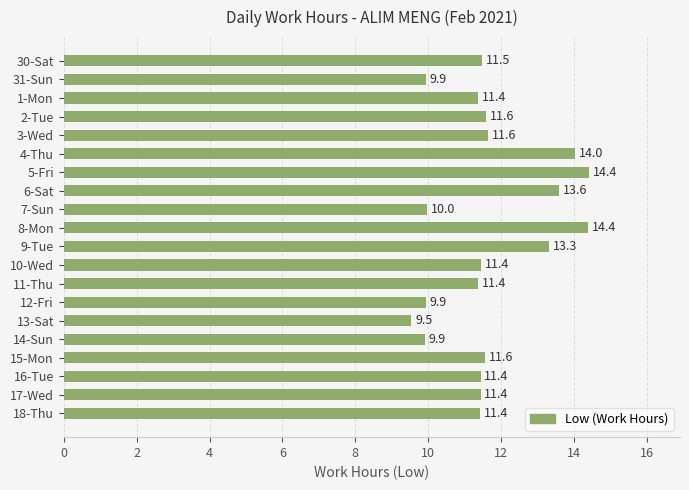

The chart shows a value of 4.8 at 13-Sat. True or false?

False